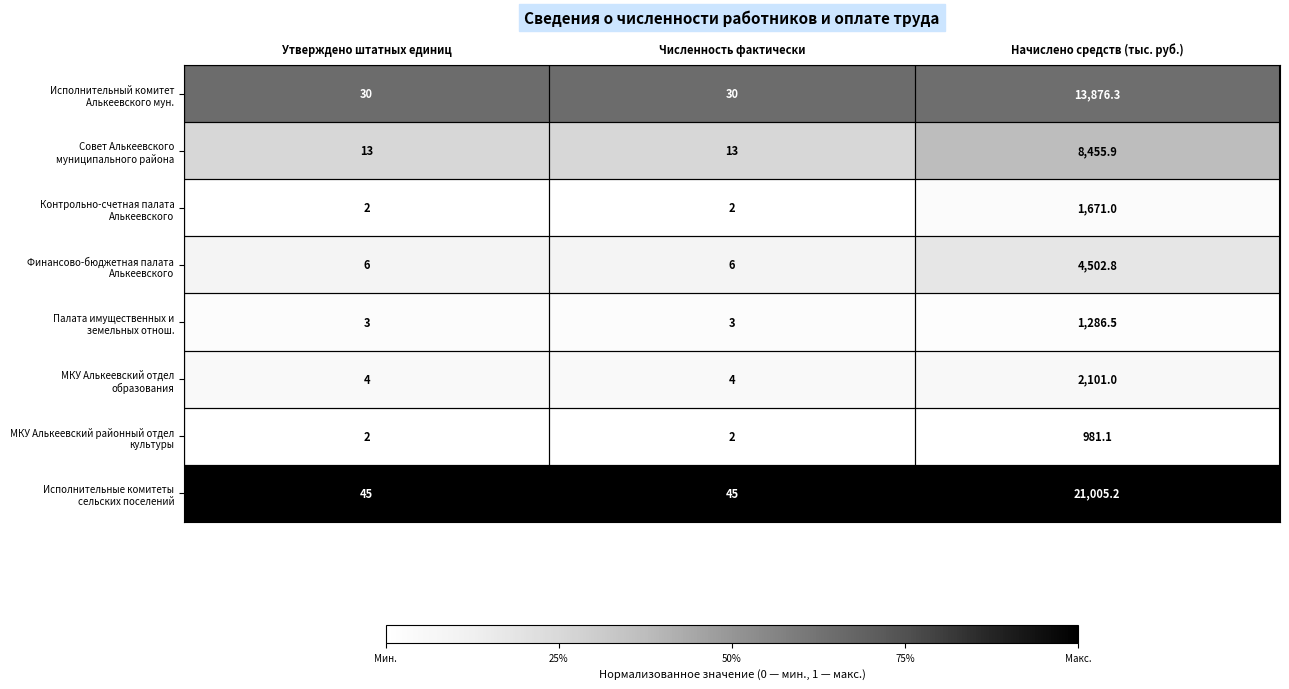

What is the spread (max minus min) of values at Утверждено штатных единиц?

43.0